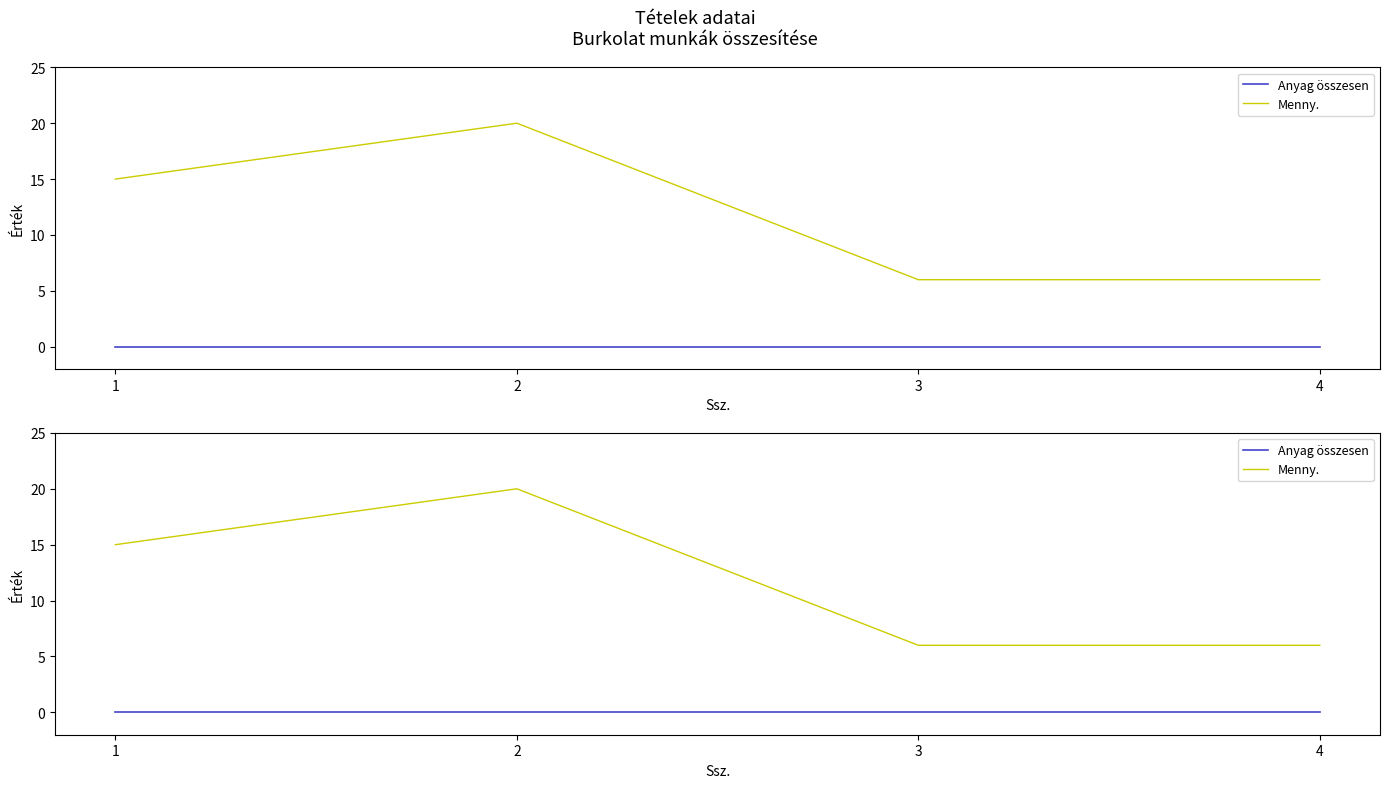

Rank the categories by Anyag összesen value from lowest to highest.

1, 2, 3, 4